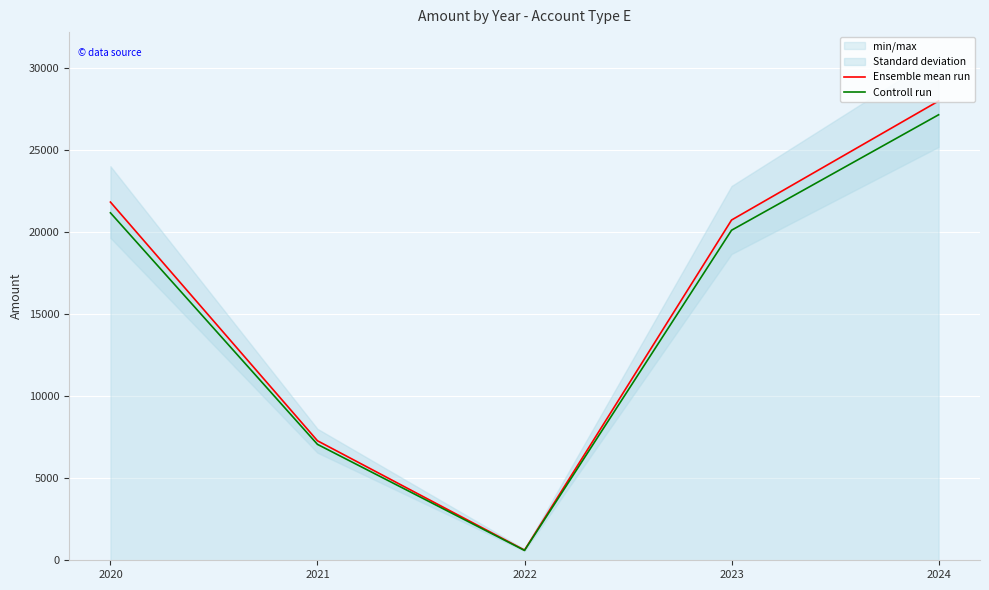

At which label does Ensemble mean run reach its peak?

2024